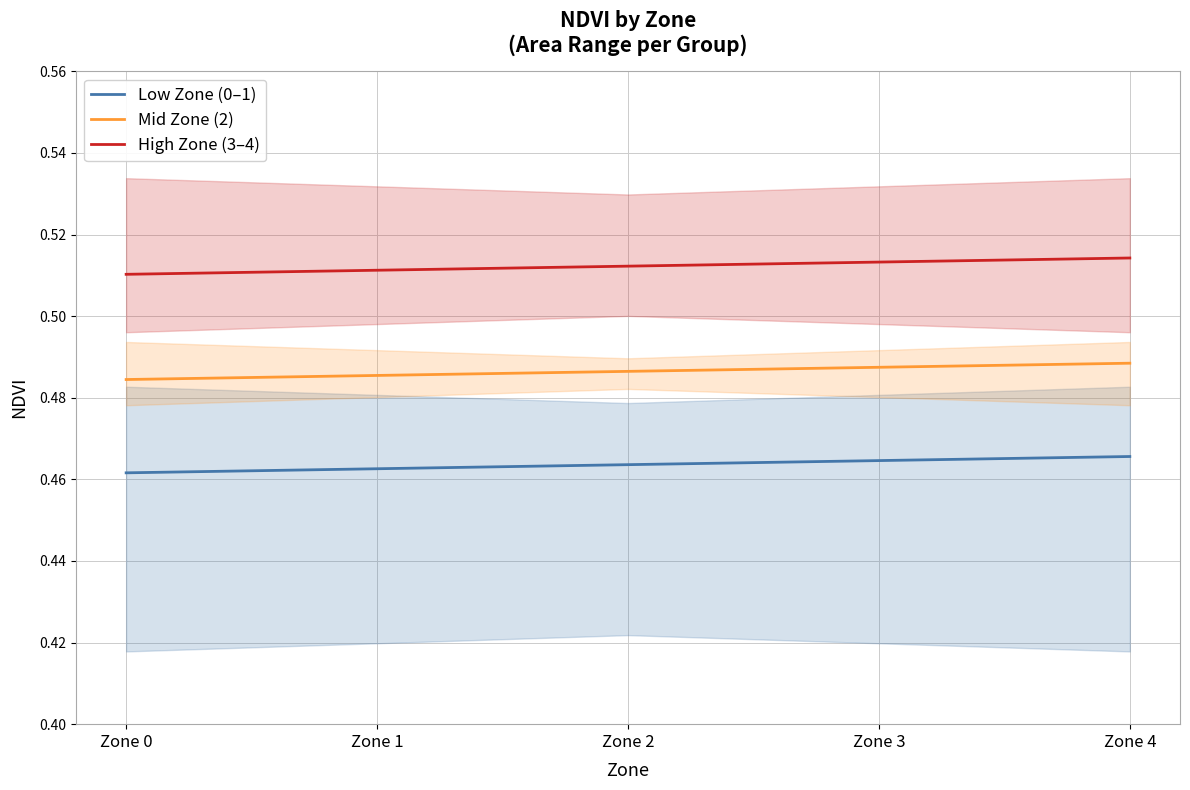

Rank the categories by Low Zone (0–1) value from highest to lowest.

Zone 4, Zone 3, Zone 2, Zone 1, Zone 0